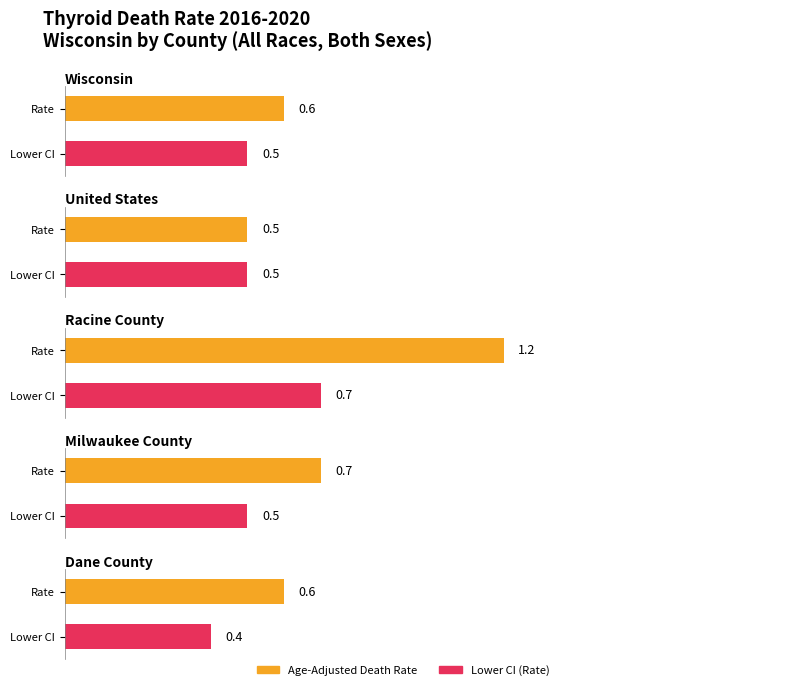

Count the number of categories in the chart.

5